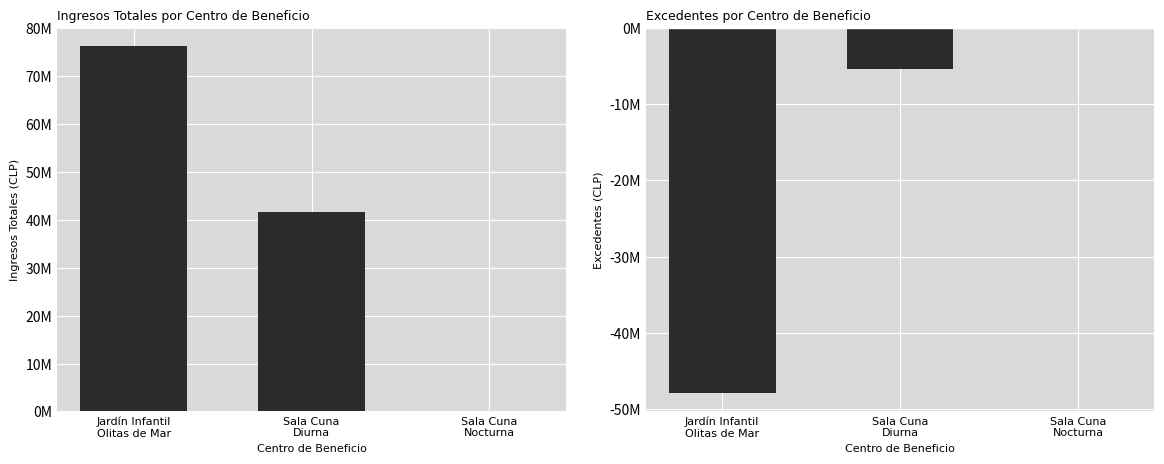

Is it true that Excedentes equals 29440118 at Sala Cuna
Nocturna?

False